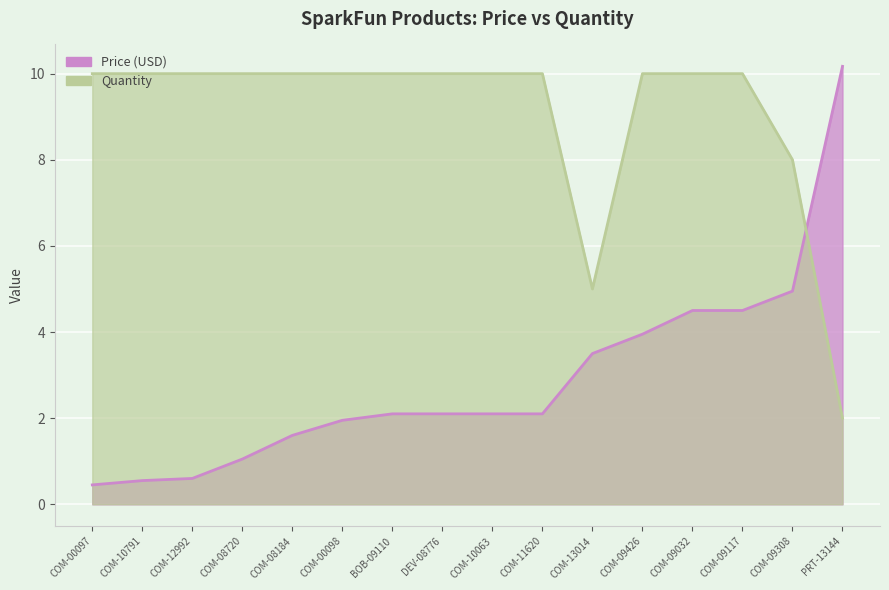

What is the difference between the Price (USD) values at COM-09117 and COM-13014?

1.0